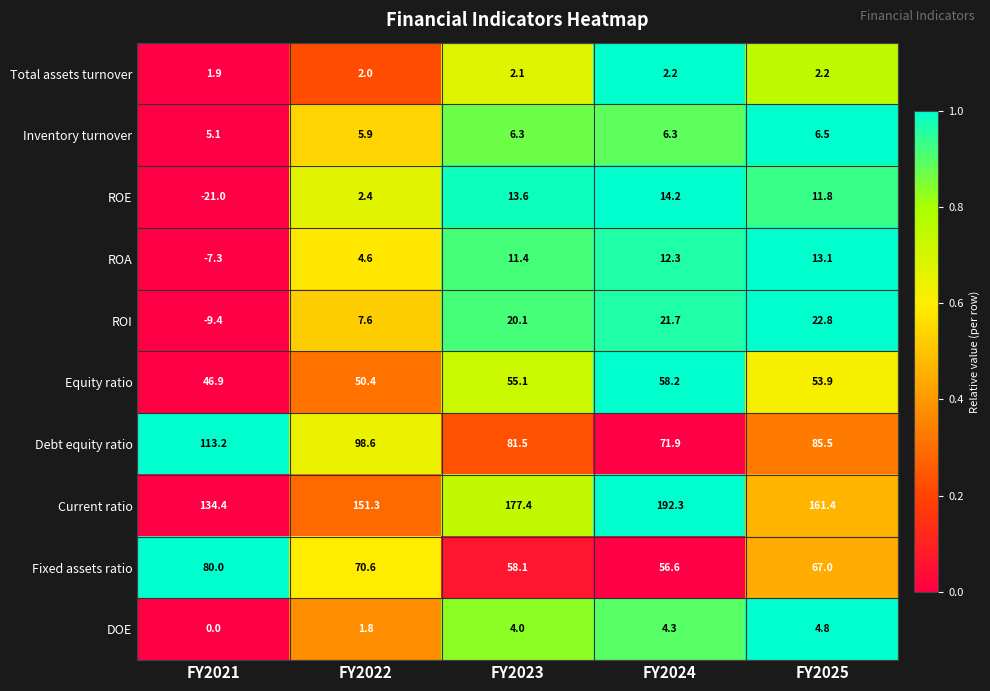

Which series has the widest spread of values?

Current ratio